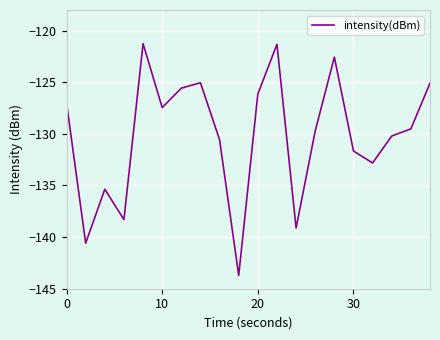

How many interior local peaks (higher than both neighbors) does the data have?

5